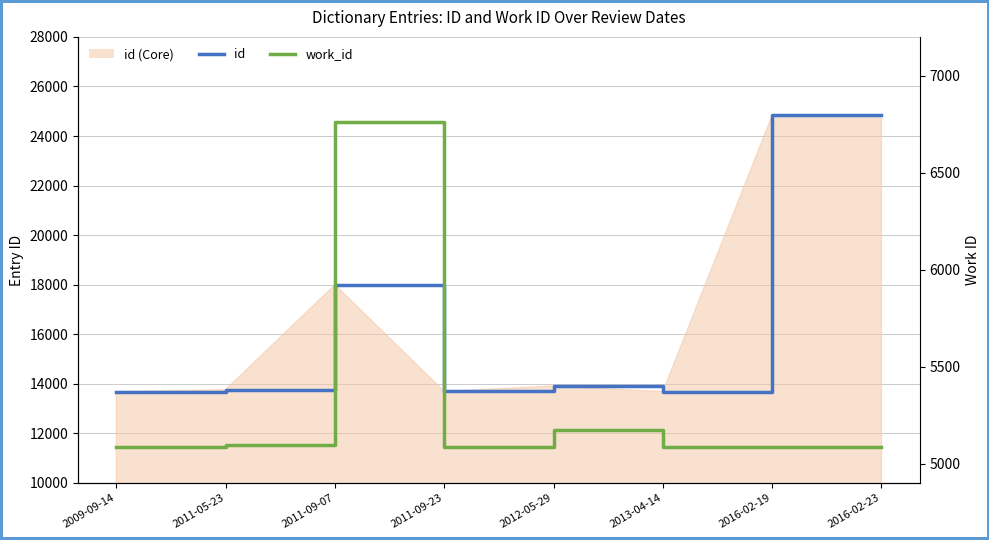

In work_id, how many points are higher than both neighbors (excluding endpoints)?

2